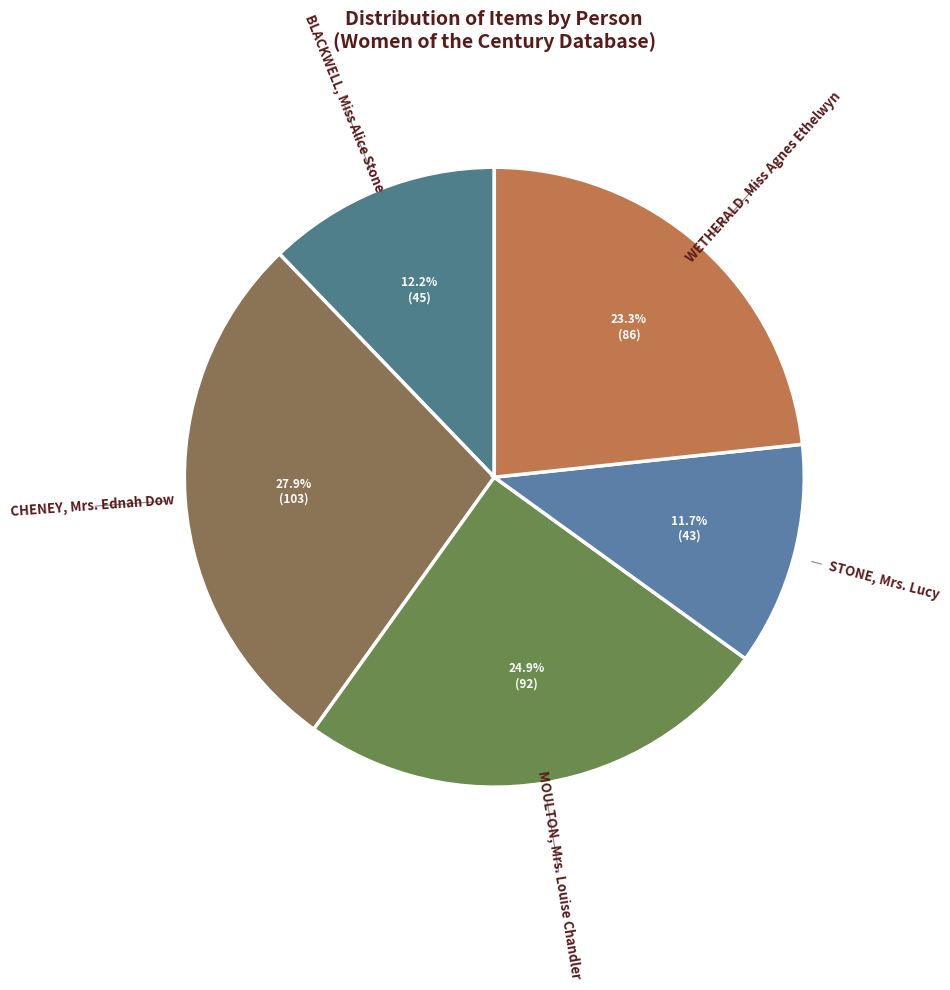

What percentage is the STONE, Mrs. Lucy slice, to the nearest percent?

12%